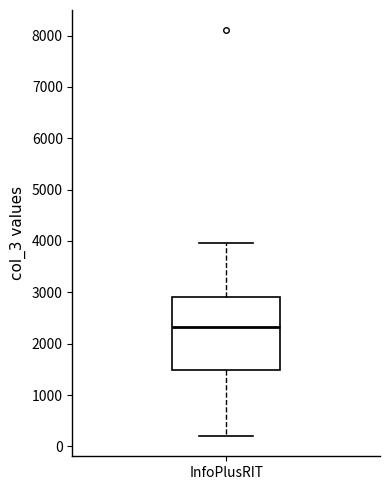

Transcribe this box plot: give where the median line is, the range the box spans, and where the two whiskers end, as read against the y-axis. The values are not printed on the chart, so give them approximately, as read against the axis.

median 2300, box 1500 to 2900, whiskers 200 to 4000